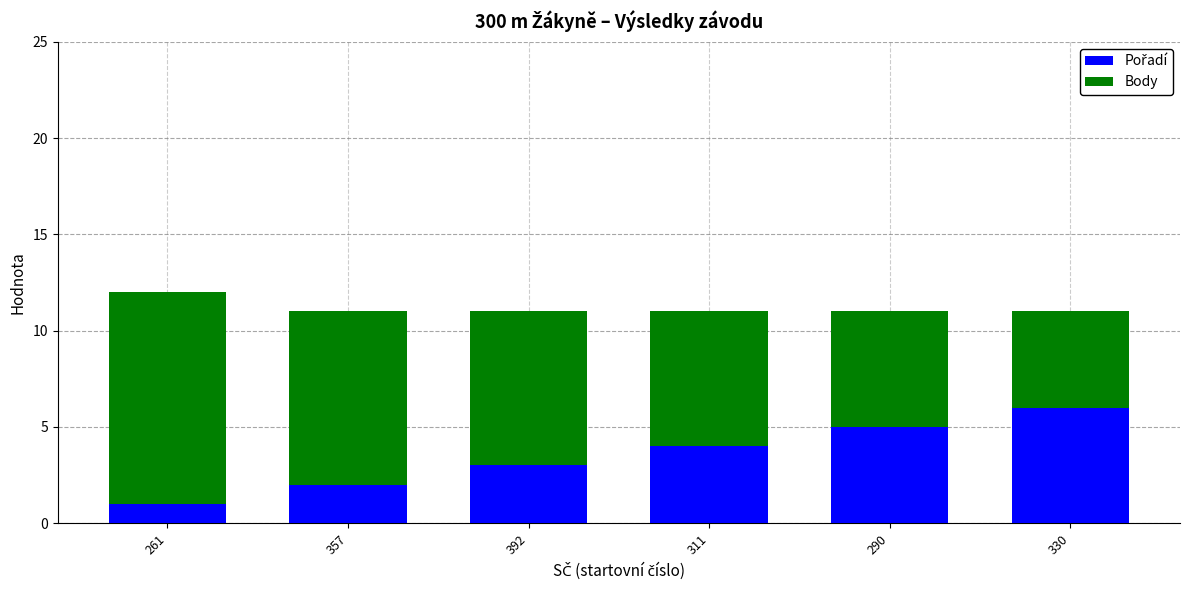

What is the total value across all series at 357?

11